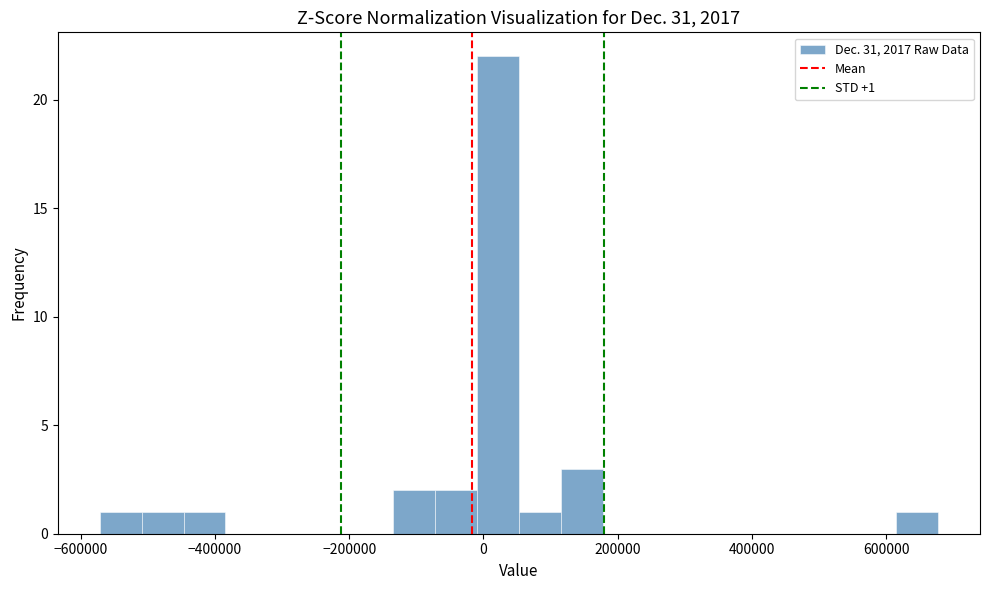

Read against the x-axis, roughly where is the centre of the tallest bar?

20000